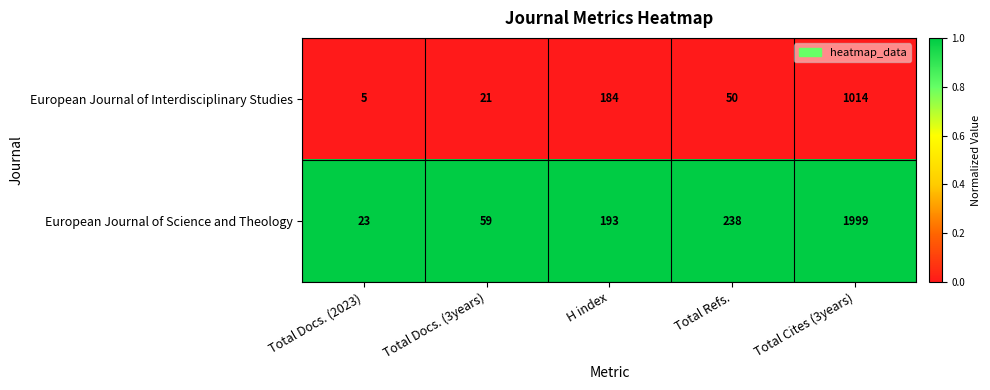

Where does the European Journal of Interdisciplinary Studies series first go above 50?

H index